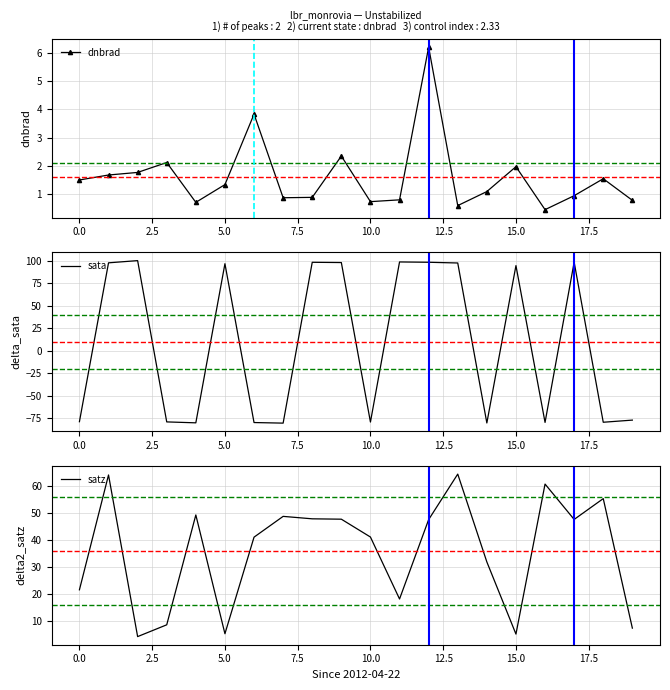

List the series in order of their overall mean, highest first.

satz, sata, dnbrad